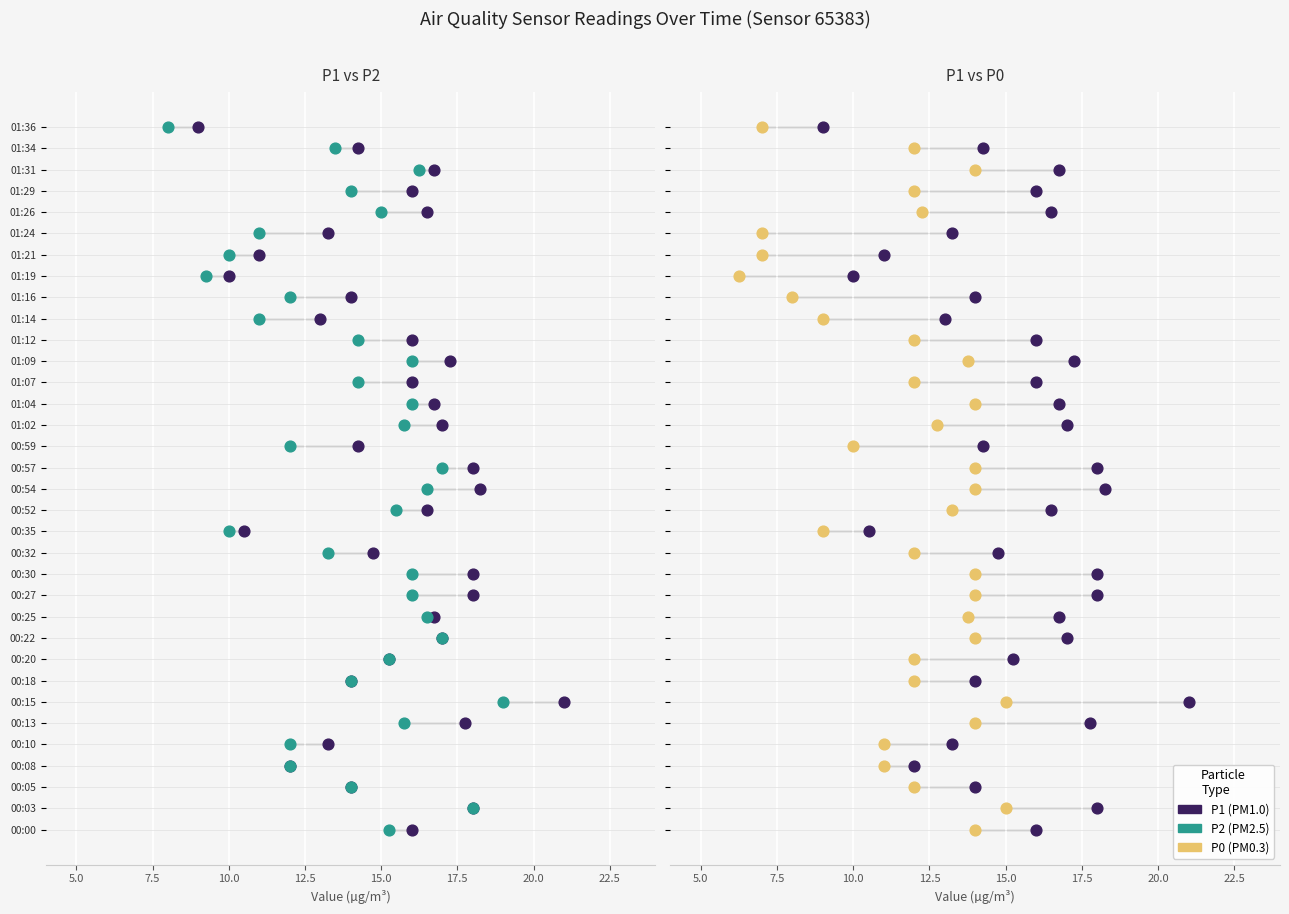

Which series reaches the minimum Y coordinate?

P1